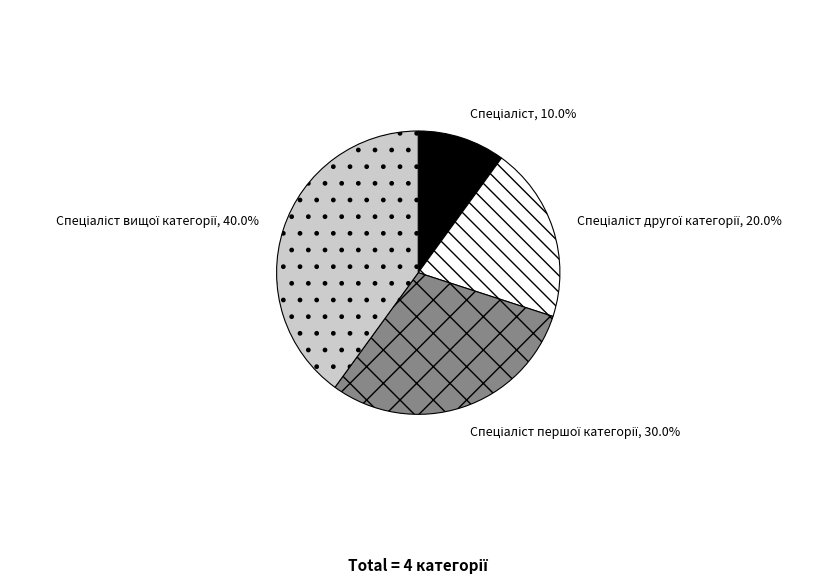

Does any single category account for the majority?

No